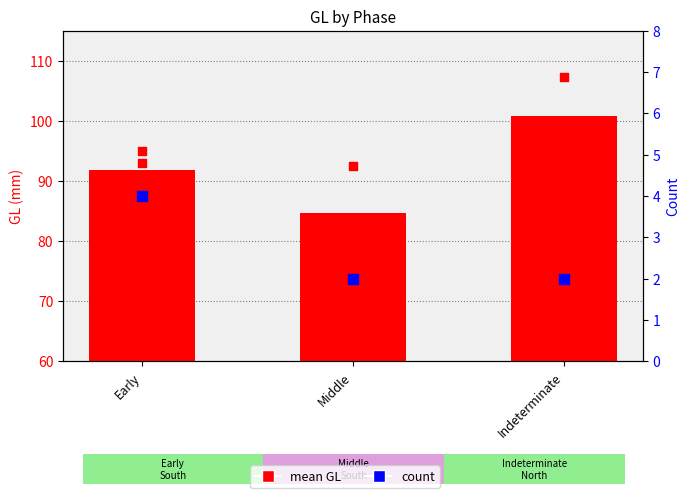

At which category is the sum across all series the highest?

Indeterminate